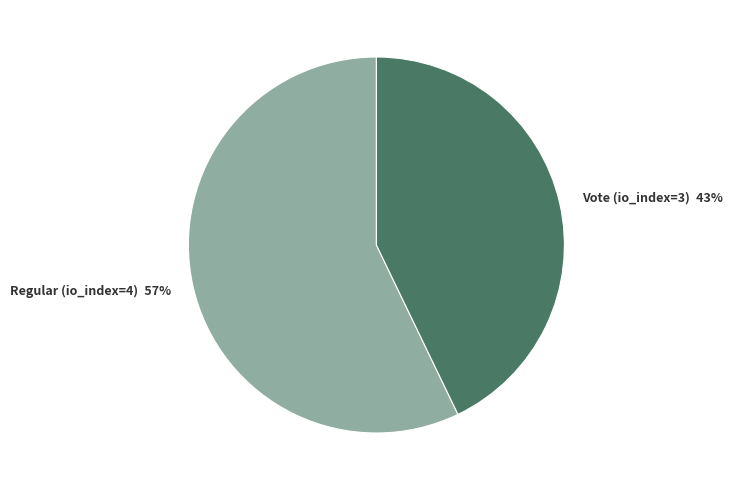

Which slice is the largest?

Regular (io_index=4)